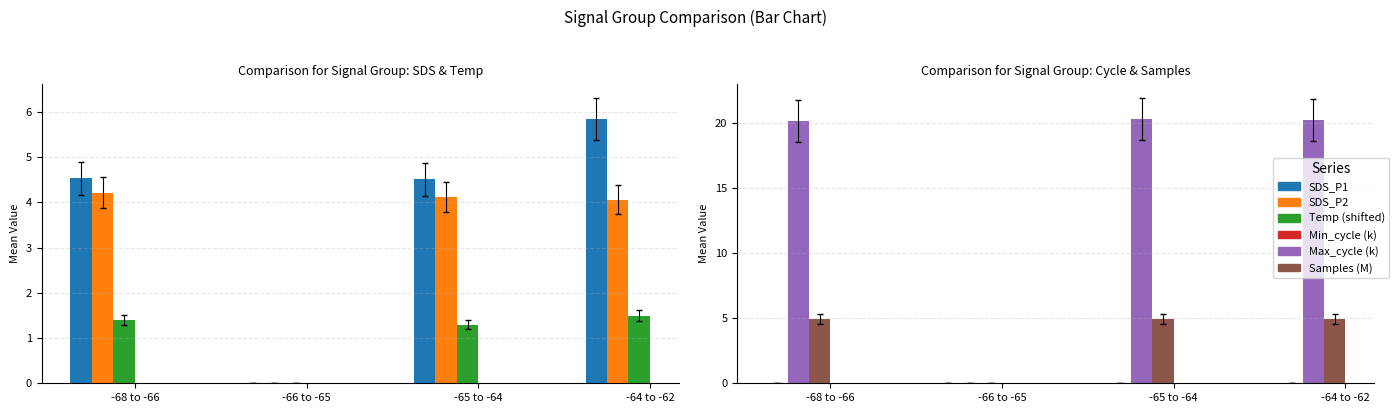

The value of Max_cycle (k) at -64 to -62 is 35.6. True or false?

False